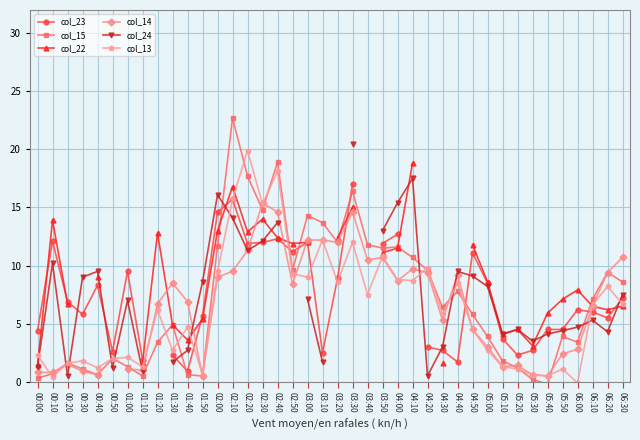

True or false: col_22 and col_15 intersect in this chart.

True